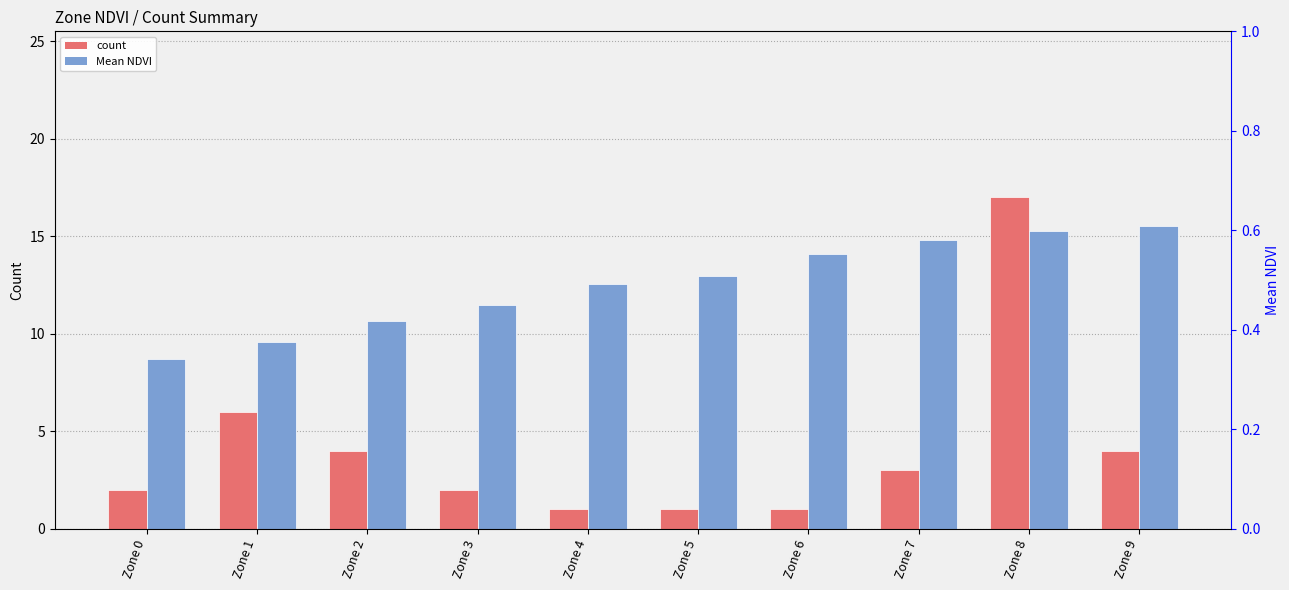

What is the difference between the highest and lowest values at Zone 6?

0.4